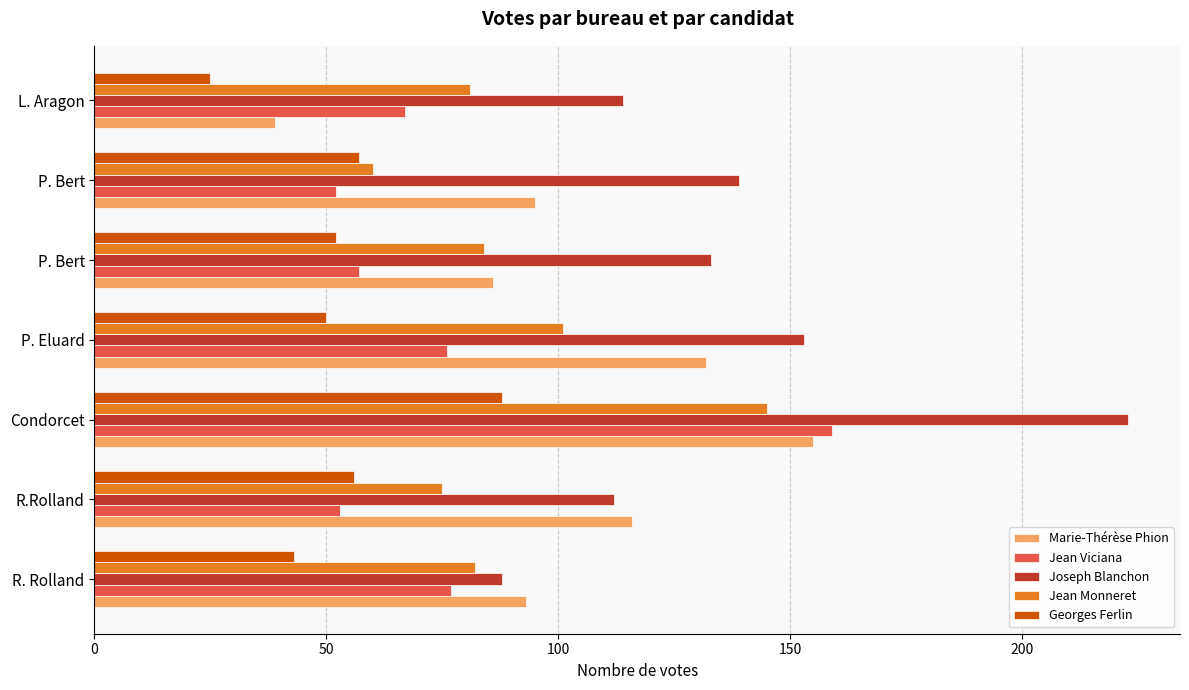

At which category does the chart reach its peak across all series?

Condorcet